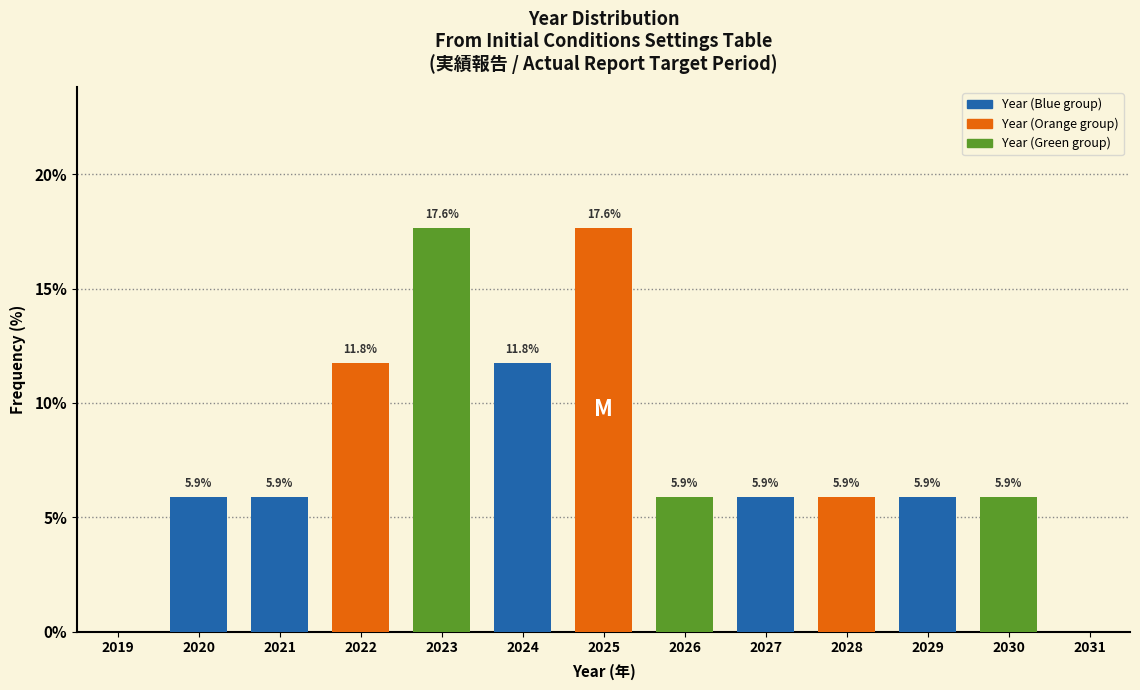

Reading right to left, list all the values displayed in this chart.

2030=5.9	2029=5.9	2028=5.9	2027=5.9	2026=5.9	2025=17.6	2024=11.8	2023=17.6	2022=11.8	2021=5.9	2020=5.9